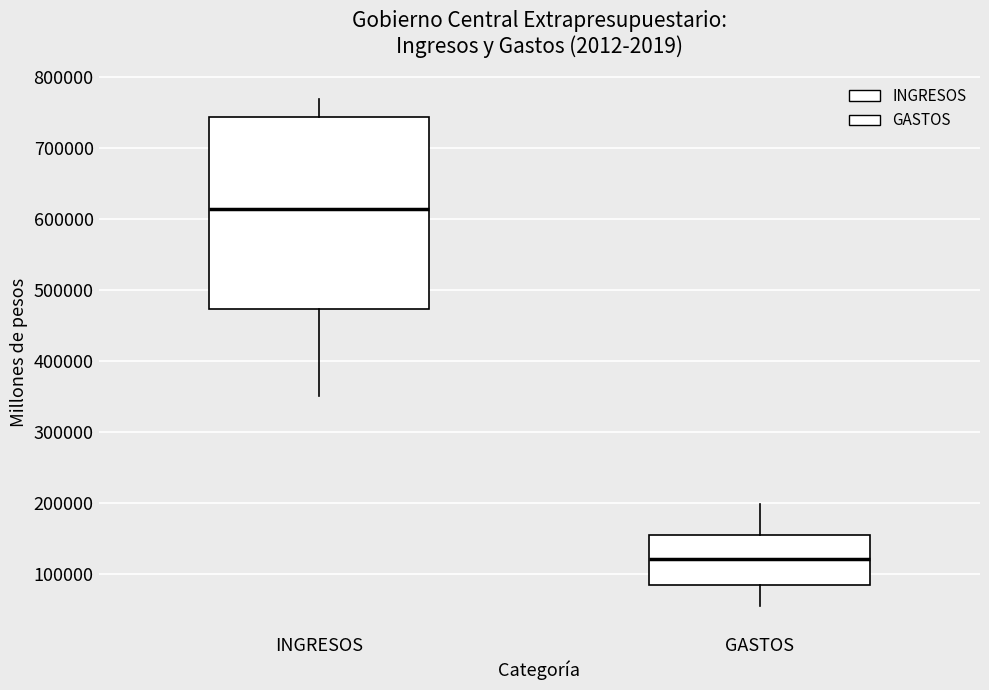

Reading left to right, read every box against the y-axis: the position of its median line, the range the box covers, and the ends of its whiskers. The values are not printed on the chart, so give them approximately, as read against the axis.

INGRESOS: median 610000, box 470000 to 740000, whiskers 350000 to 770000
GASTOS: median 120000, box 80000 to 160000, whiskers 50000 to 200000